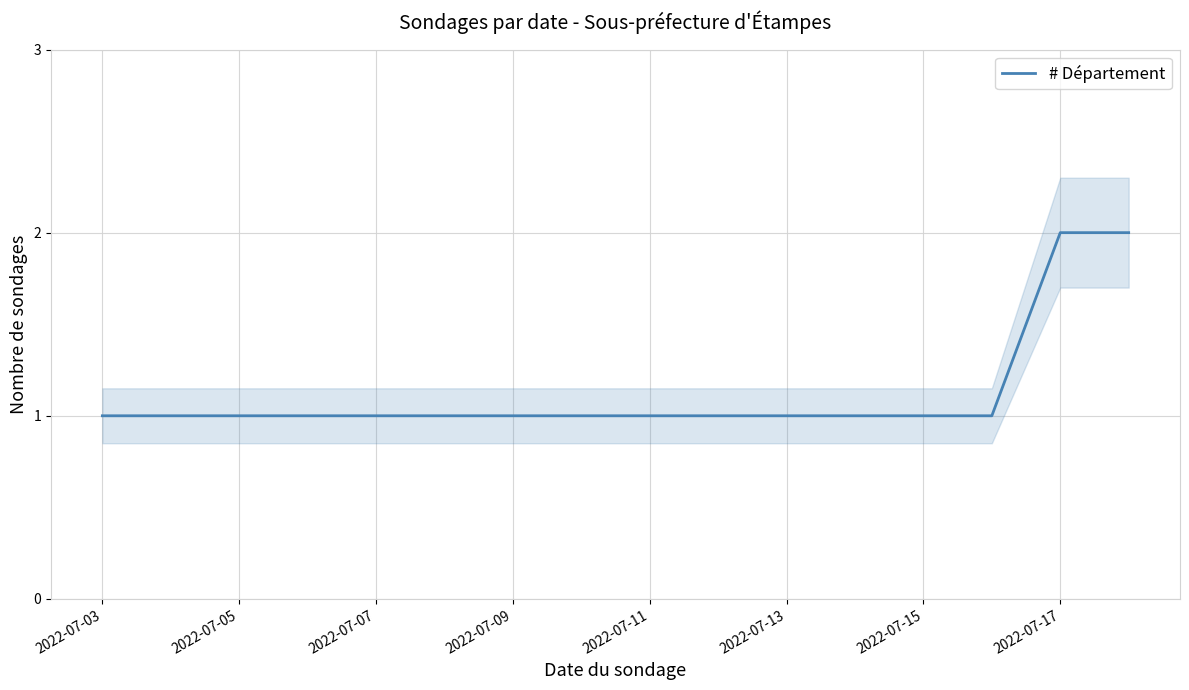

The # Département series shows 2 at 2022-07-03. True or false?

False